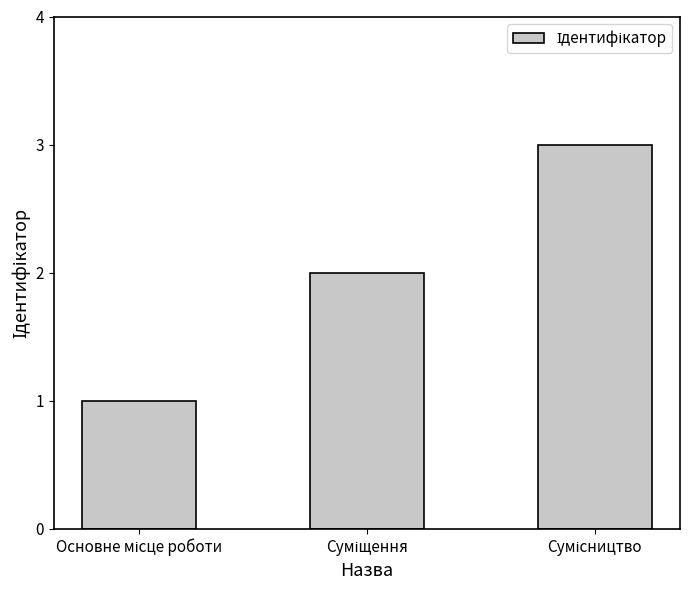

Reading left to right, list all the values displayed in this chart.

1	2	3